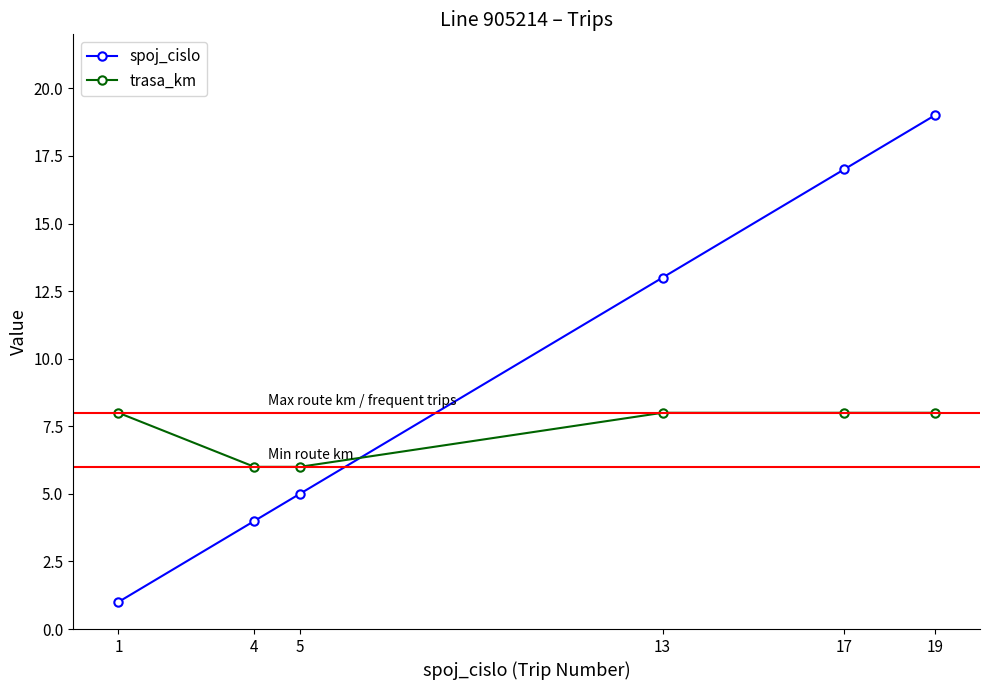

What is the sum of the trasa_km values at 19 and 13?

16